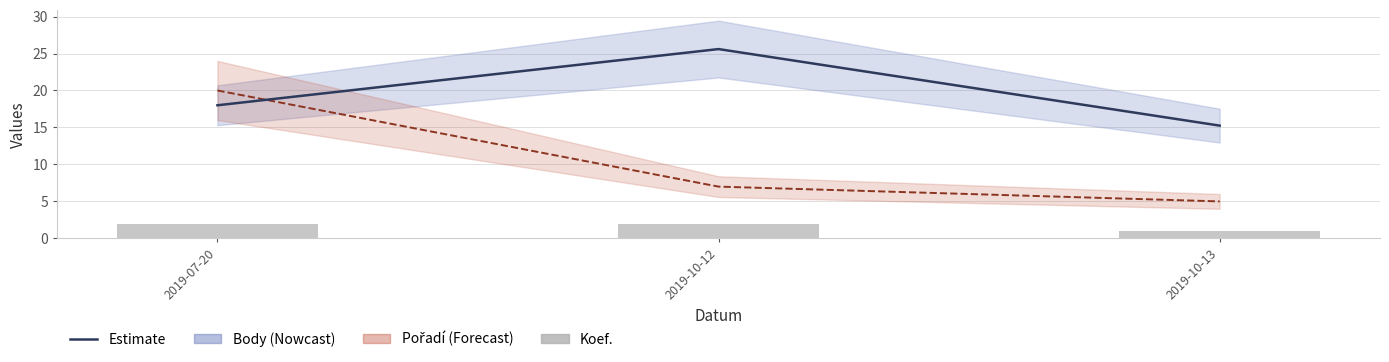

Reading right to left, what are all the values shown in this chart?

Body: 2019-10-13=15.2	2019-10-12=25.6	2019-07-20=18.0
Pořadí: 2019-10-13=5.0	2019-10-12=7.0	2019-07-20=20.0
Koef.: 2019-10-13=1.0	2019-10-12=2.0	2019-07-20=2.0